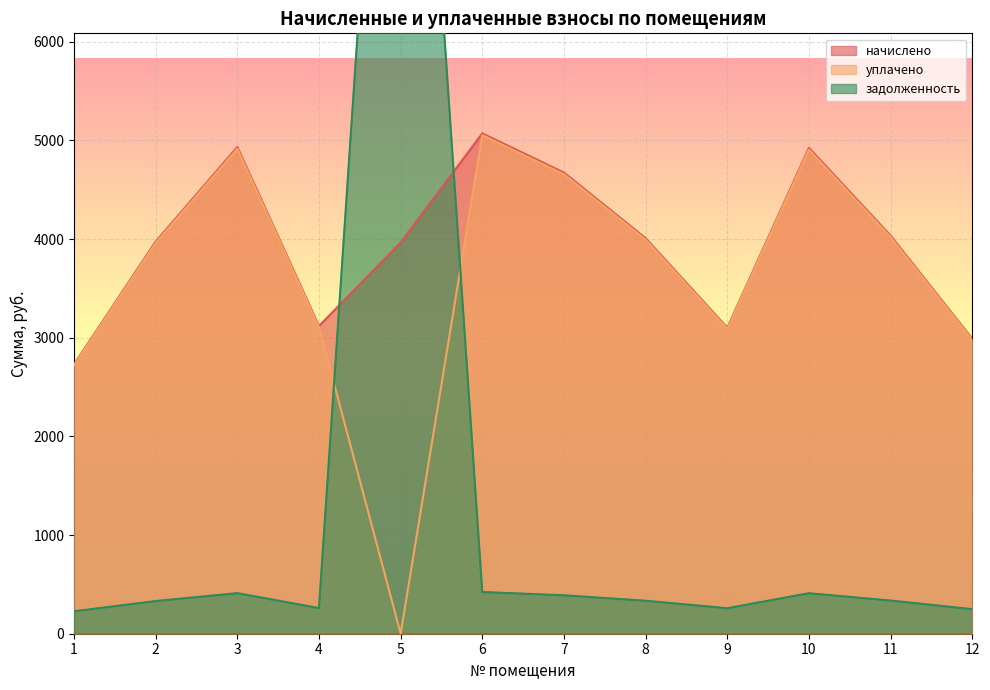

What is the greatest value displayed?

12582.2